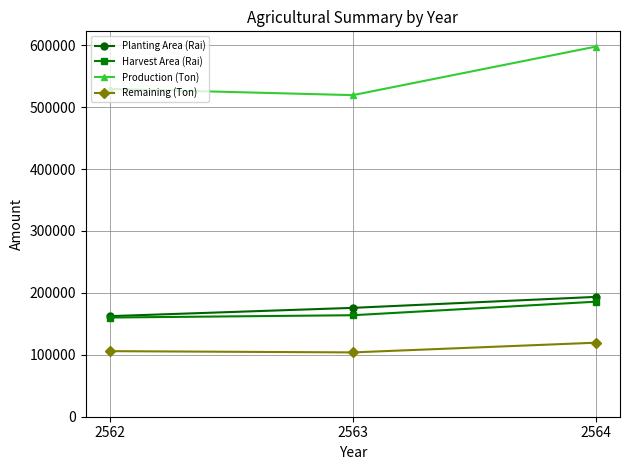

Which series changed the most between 2562 and 2564?

Production (Ton)